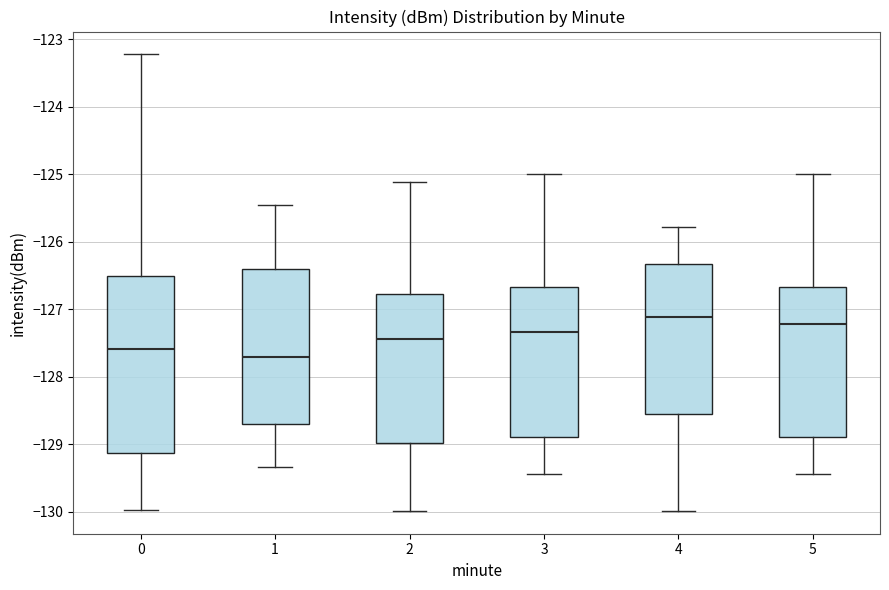

Which box's median line is the lowest?

1